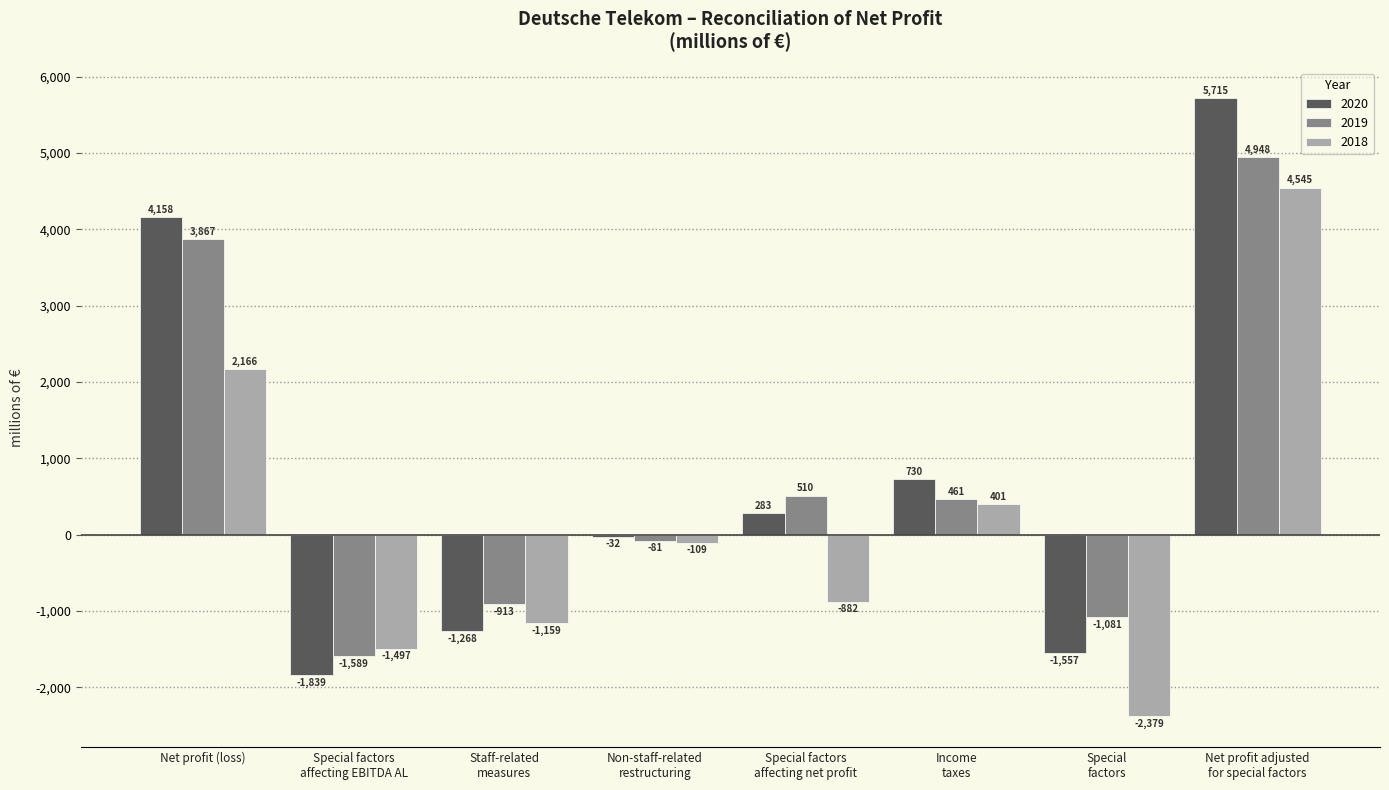

Reading left to right, list all the values displayed in this chart.

2020: 4158	-1839	-1268	-32	283	730	-1557	5715
2019: 3867	-1589	-913	-81	510	461	-1081	4948
2018: 2166	-1497	-1159	-109	-882	401	-2379	4545